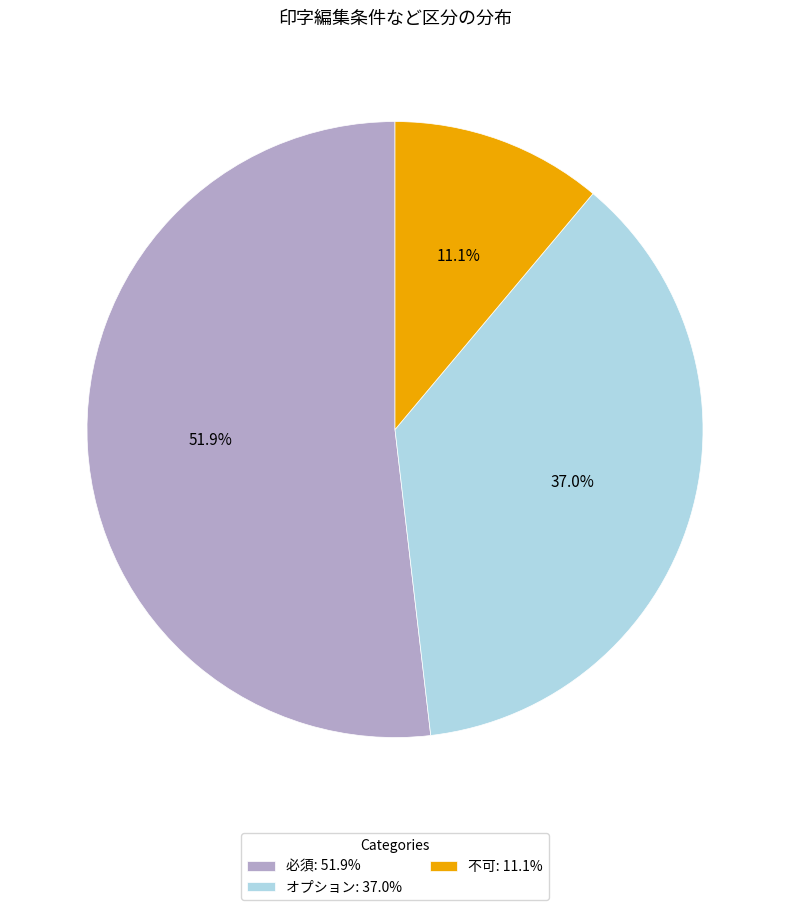

What portion of the pie excludes オプション?

63.0%